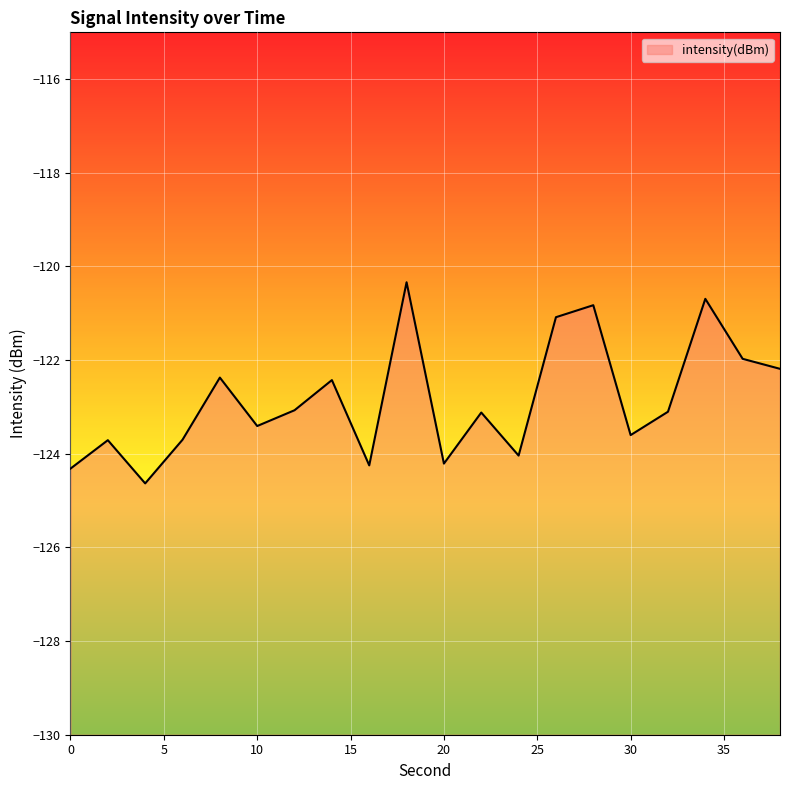

What is the sum of all values?

-2457.1